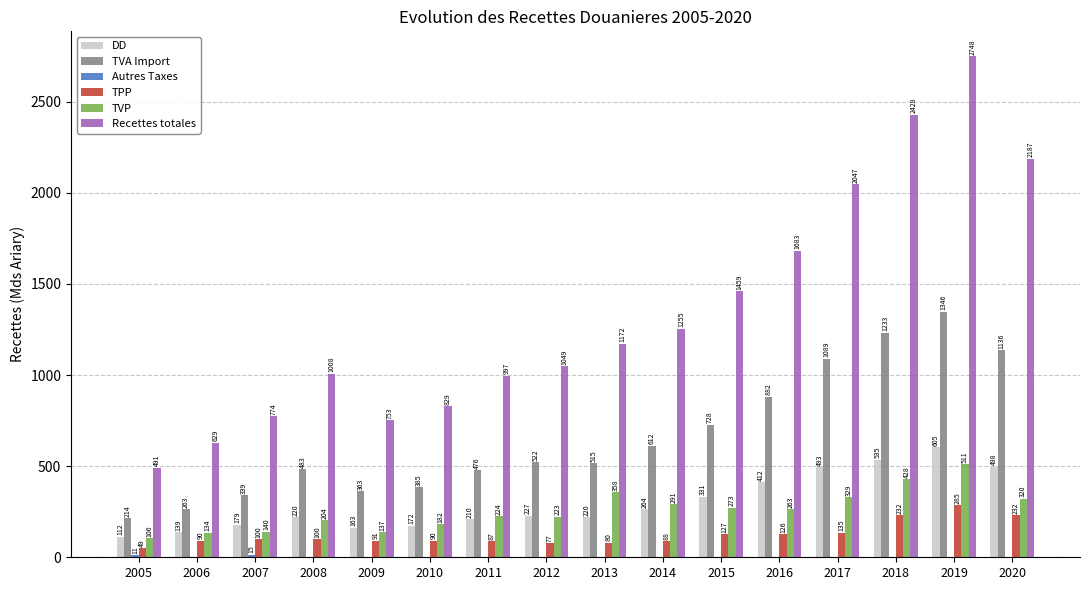

Which series changed the most between 2010 and 2013?

Recettes totales